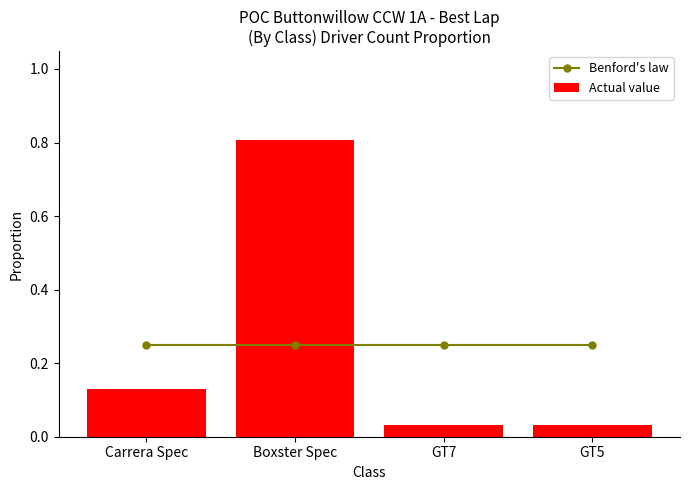

What is the label of the 4th bar from the right?

Carrera Spec